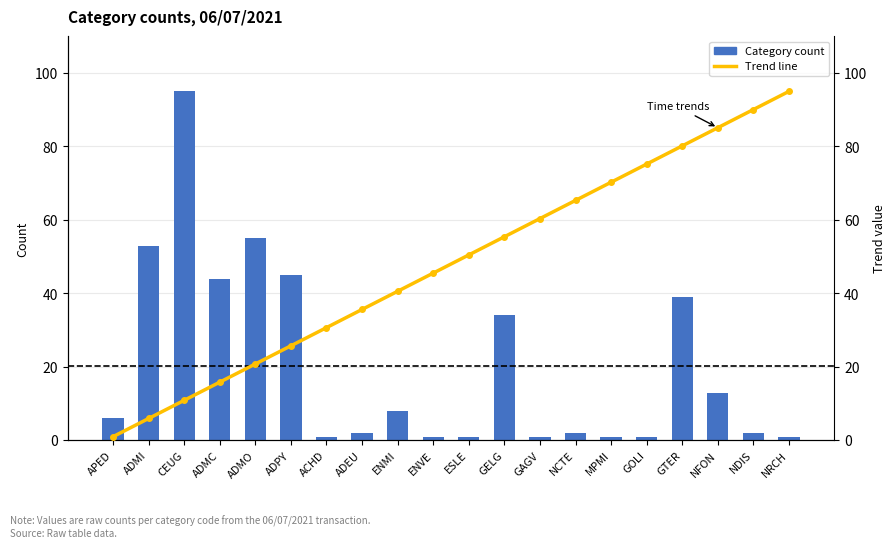

Reading left to right, extract all data points from this chart.

Category count: 6.0	53.0	95.0	44.0	55.0	45.0	1.0	2.0	8.0	1.0	1.0	34.0	1.0	2.0	1.0	1.0	39.0	13.0	2.0	1.0
Trend line: 1.0	5.9	10.9	15.8	20.8	25.7	30.7	35.6	40.6	45.5	50.5	55.4	60.4	65.3	70.3	75.2	80.2	85.1	90.1	95.0